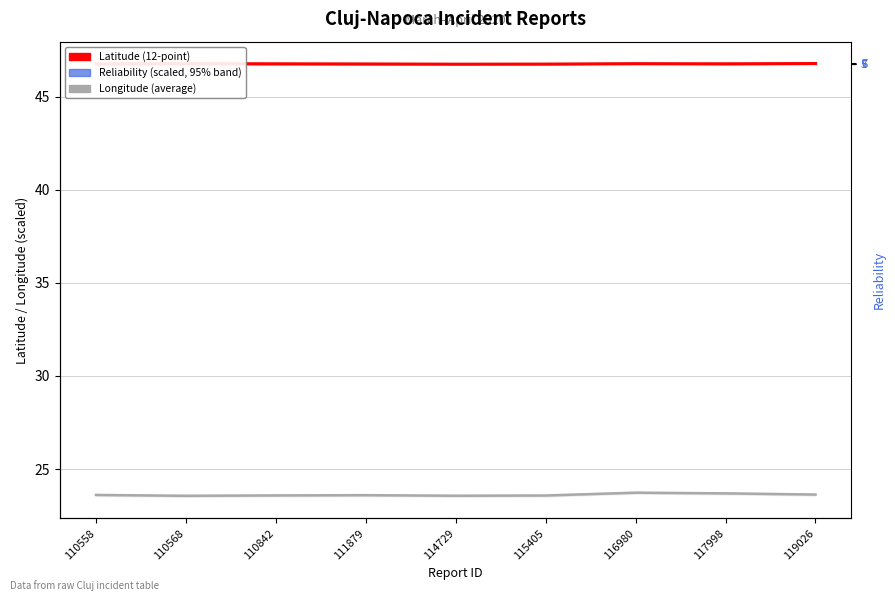

What is the approximate value of Longitude (5-pt average) at 110842?

23.6